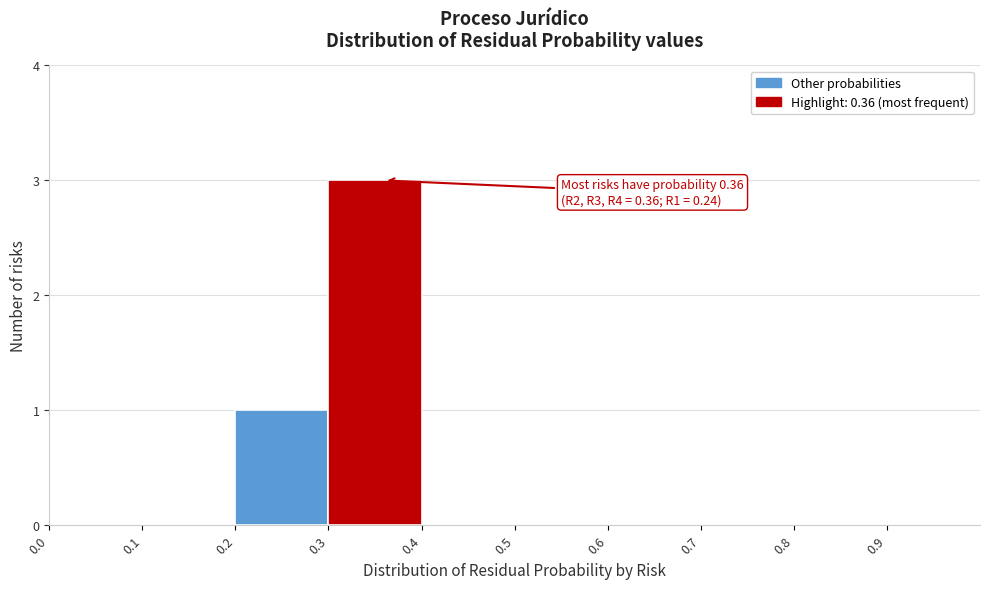

Over which range of the x-axis is the bar tallest?

0.3 to 0.4